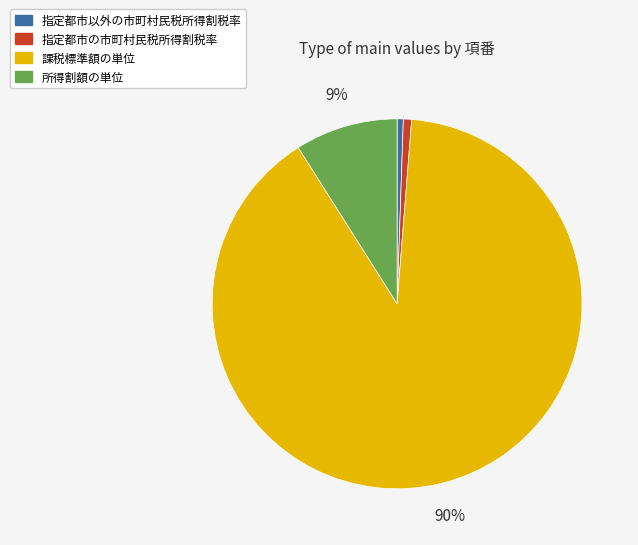

Do 課税標準額の単位 and 指定都市以外の市町村民税所得割税率 together represent more than half of the pie?

Yes